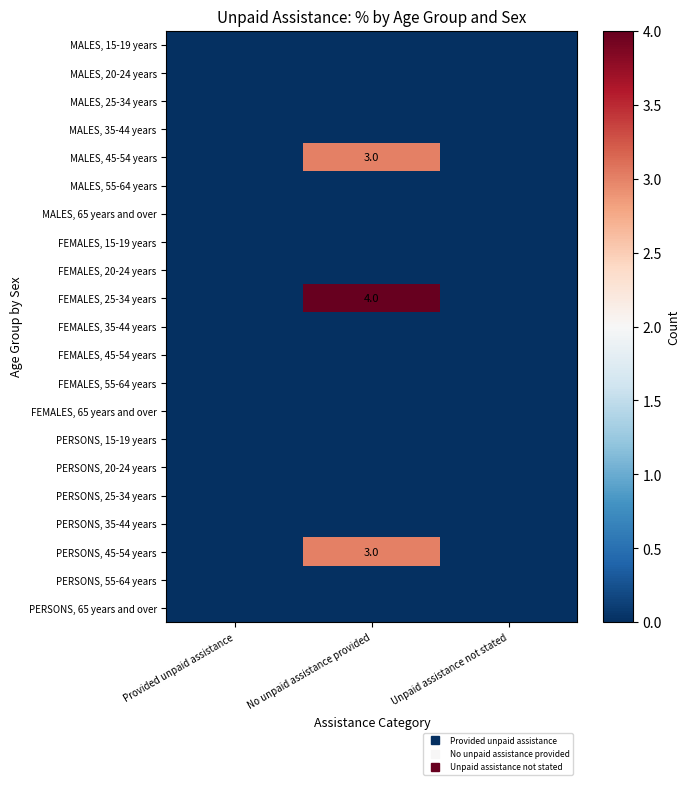

Which label corresponds to the largest value in the chart?

No unpaid assistance provided